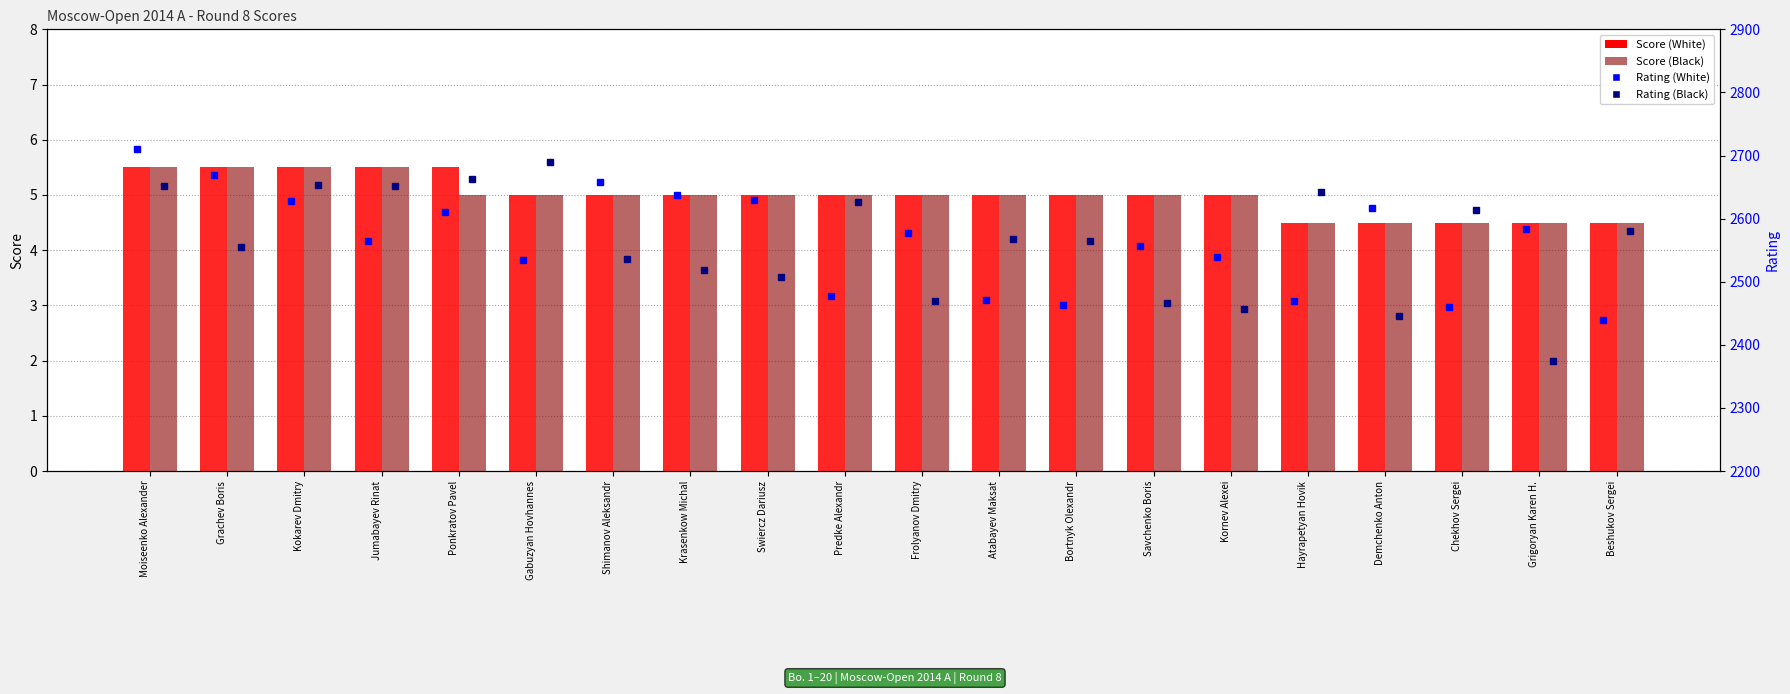

At which label does Rating (White) first exceed 2577?

Moiseenko Alexander